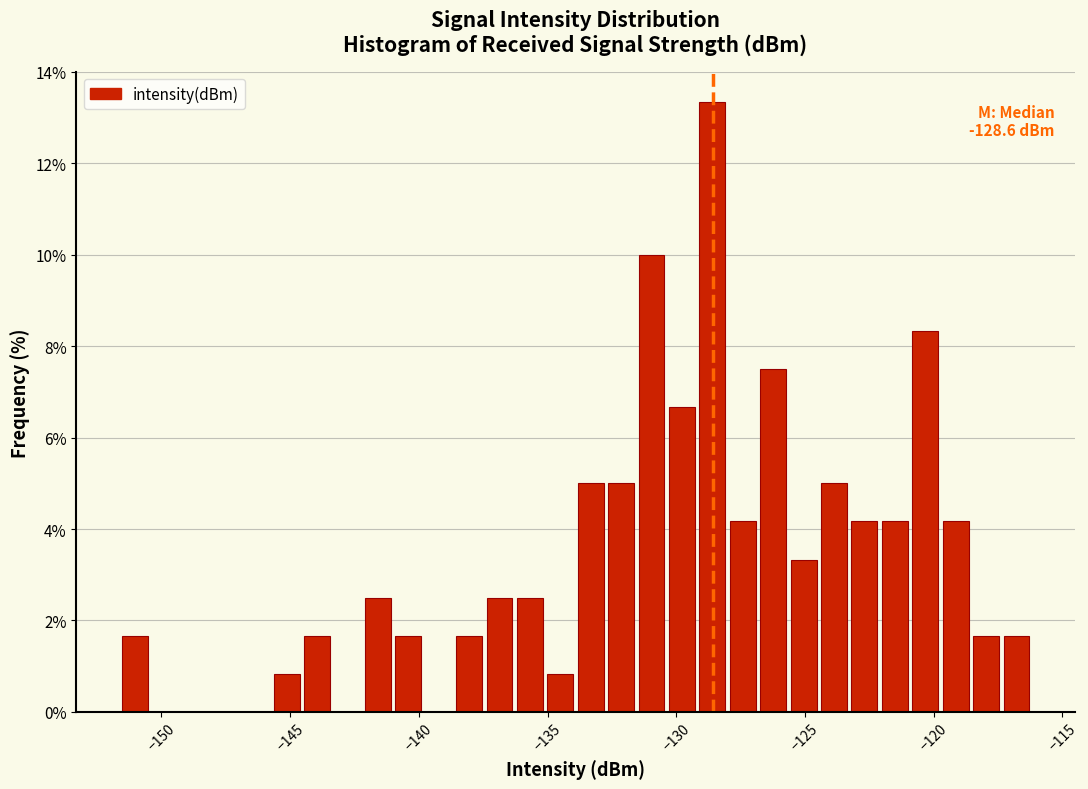

Read against the x-axis, roughly where is the centre of the tallest bar?

-128.5